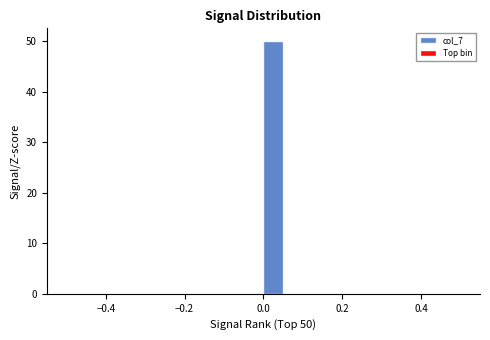

Around what value on the x-axis is the tallest bar? Give the approximate position of its centre, as read against the axis.

0.02